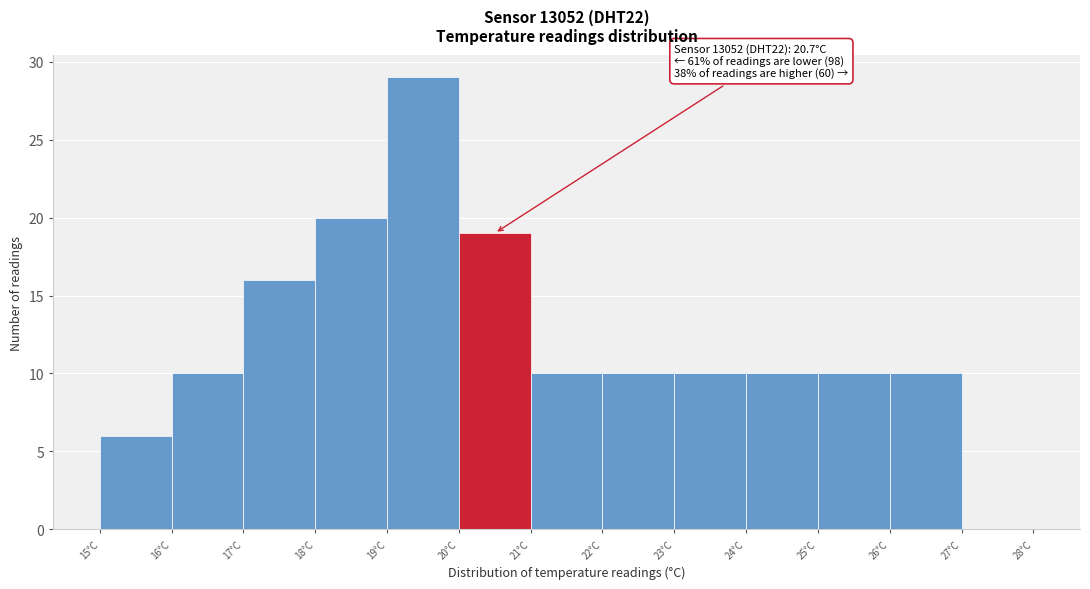

Over which range of the x-axis is the bar tallest?

19 to 20